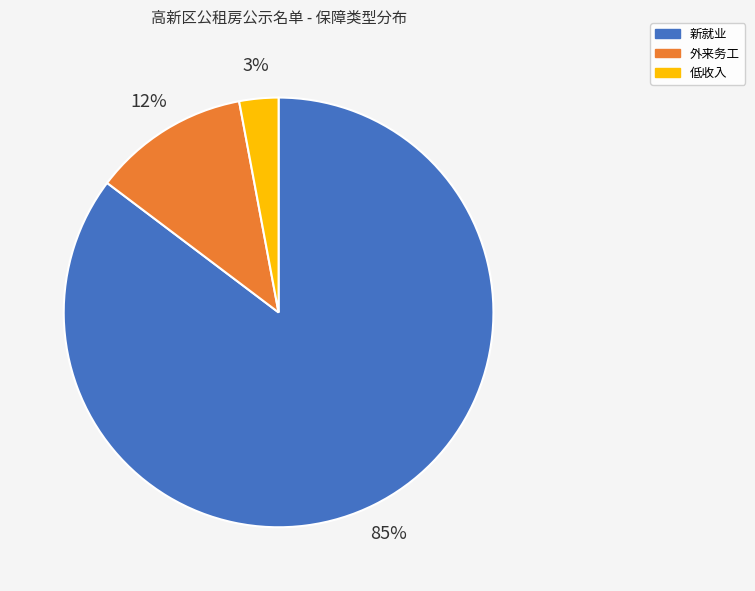

How many segments does this pie chart have?

3